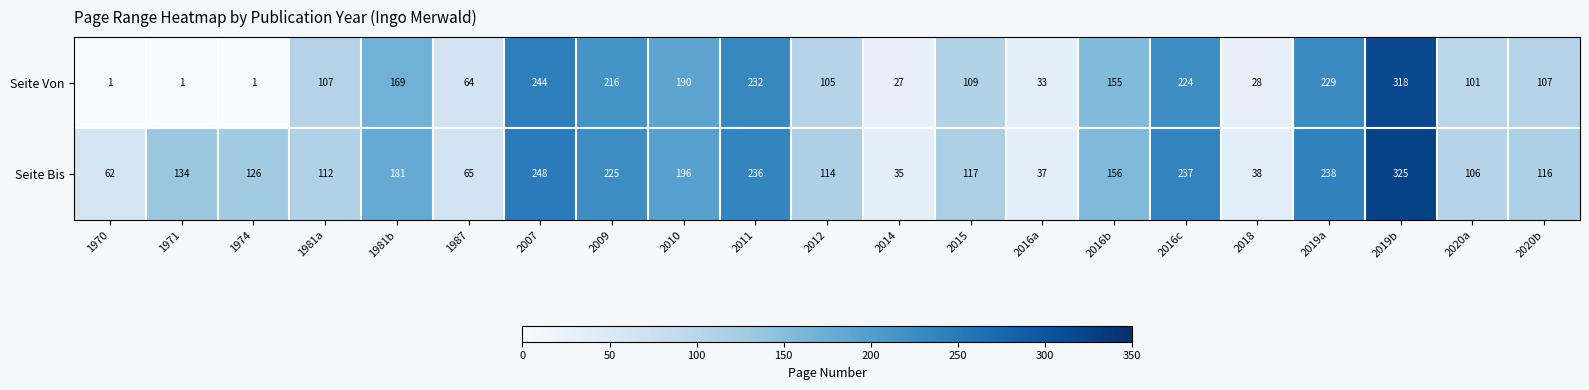

True or false: Seite Von has a value of 28 at 2018.

True